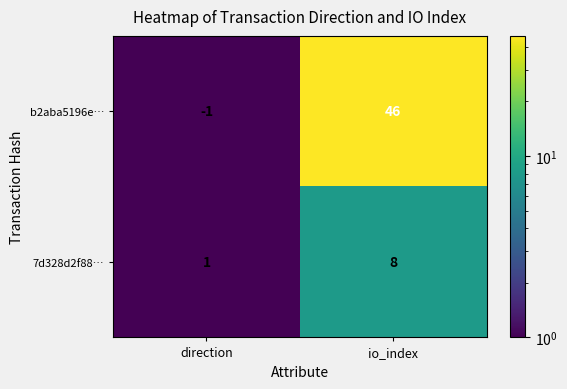

Reading left to right, list all the values displayed in this chart.

b2aba5196e…: direction=-1	io_index=46
7d328d2f88…: direction=1	io_index=8